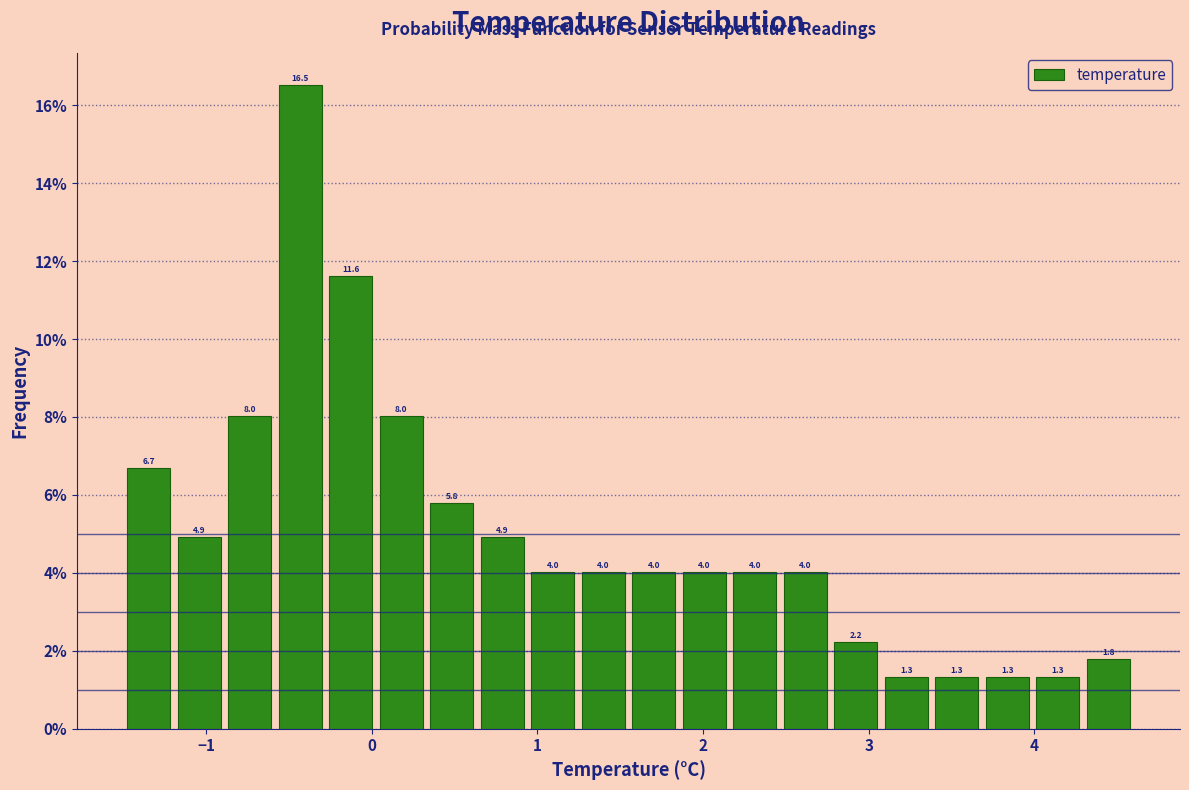

Around what value on the x-axis is the tallest bar? Give the approximate position of its centre, as read against the axis.

-0.4